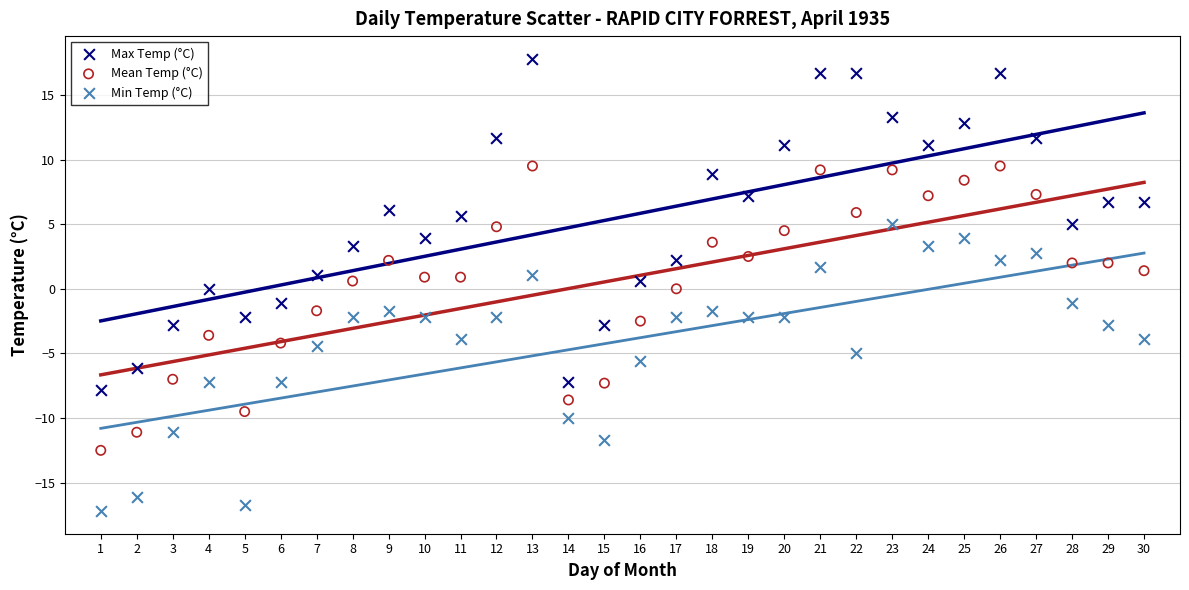

Across all data points, what is the range of Y values (max minus min)?

35.0